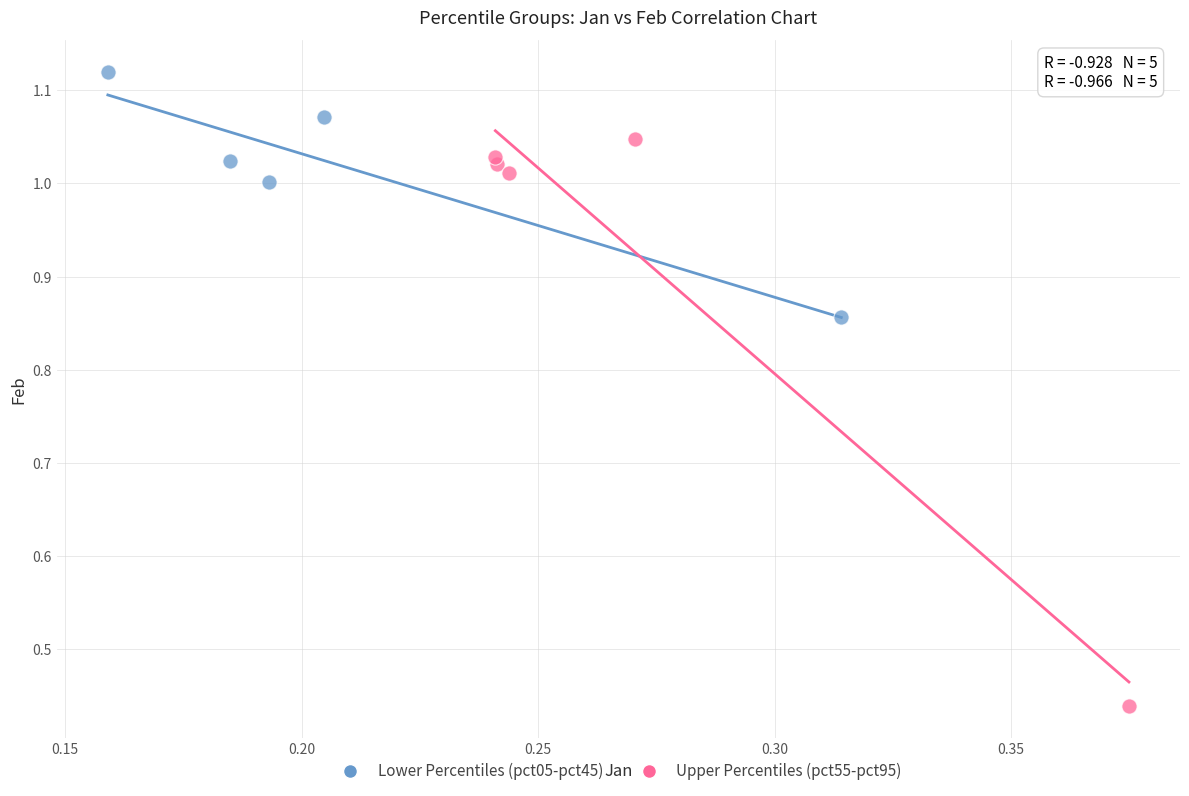

Which series has the largest Y range (max minus min)?

Upper Percentiles (pct55-pct95)